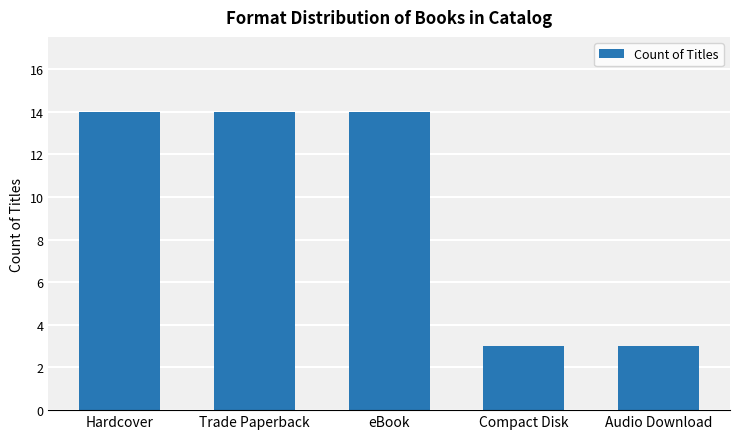

Reading right to left, extract all data points from this chart.

Audio Download=3	Compact Disk=3	eBook=14	Trade Paperback=14	Hardcover=14